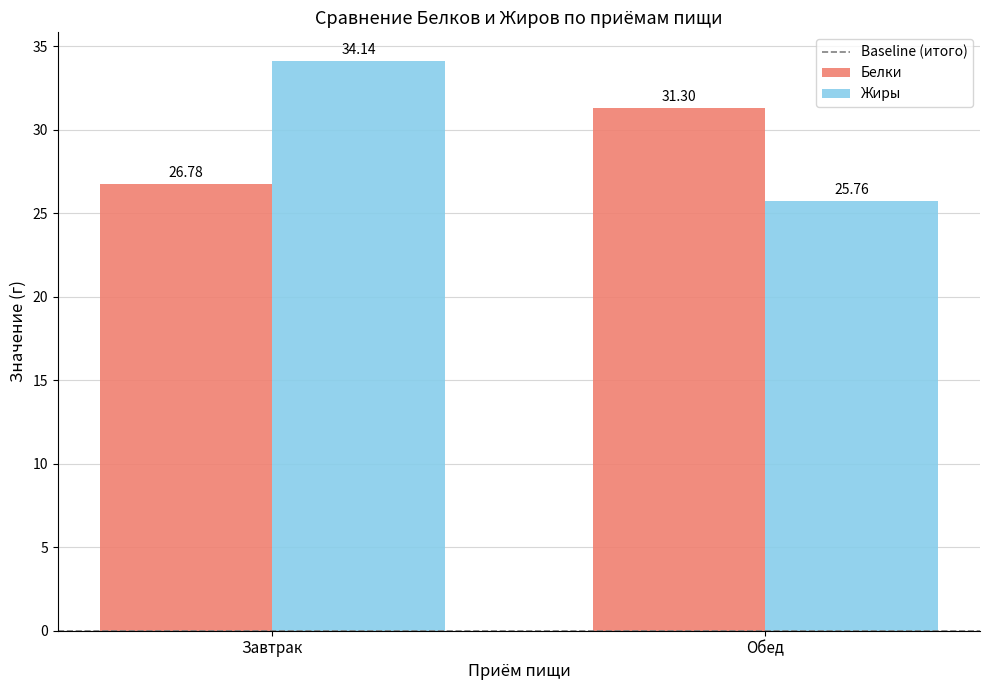

Which series has the largest total across all categories?

Жиры